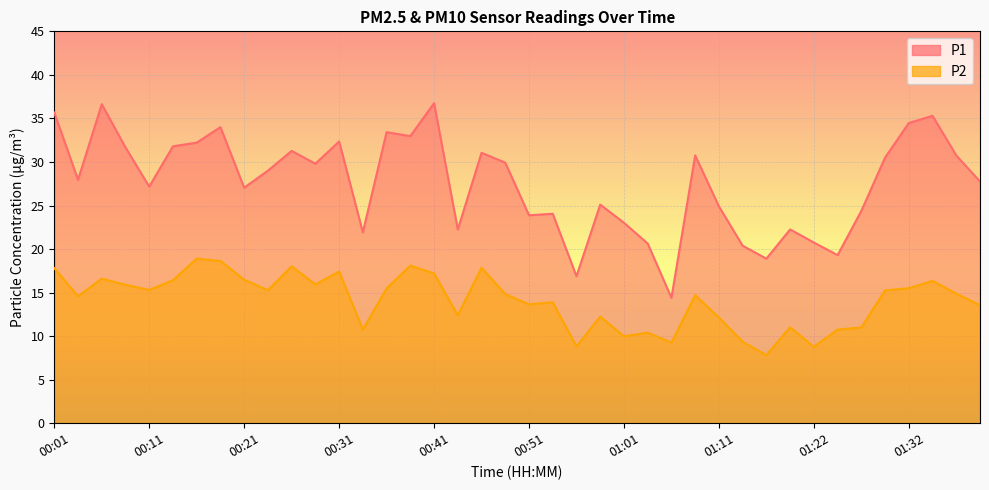

What is the value of the P2 point at the 28th from the left?

14.7